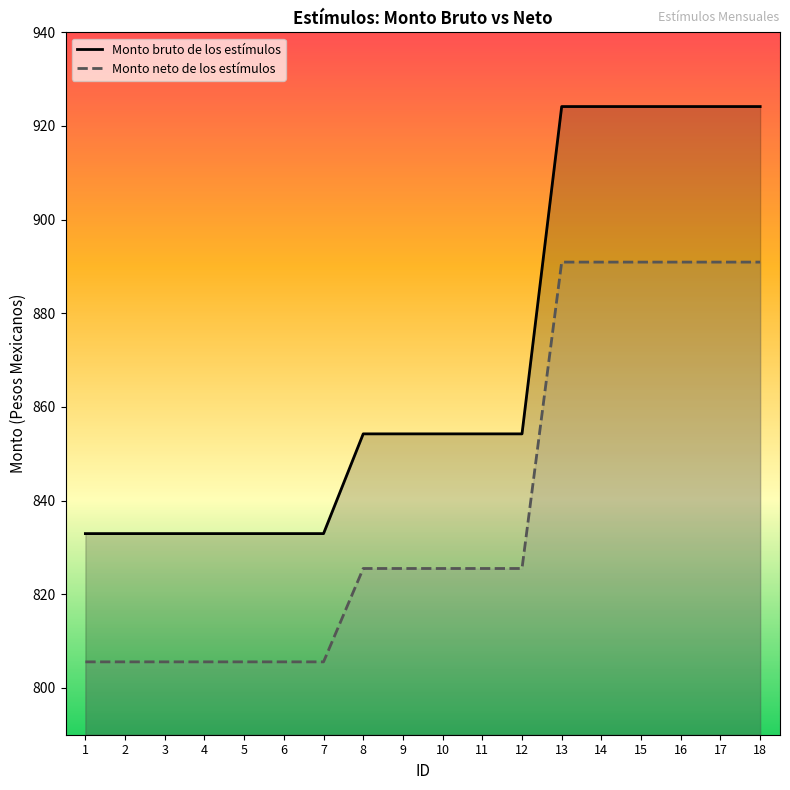

At which category does the chart reach its peak across all series?

13